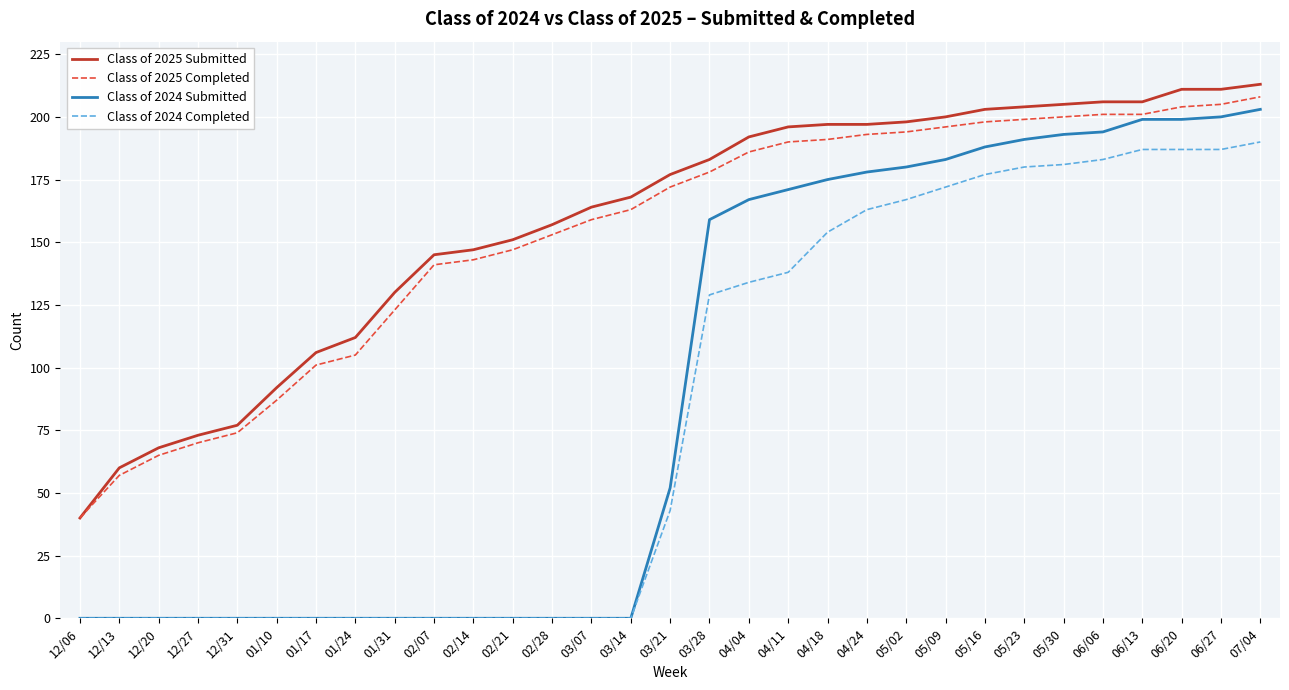

True or false: Class of 2024 Completed and Class of 2025 Completed intersect in this chart.

False